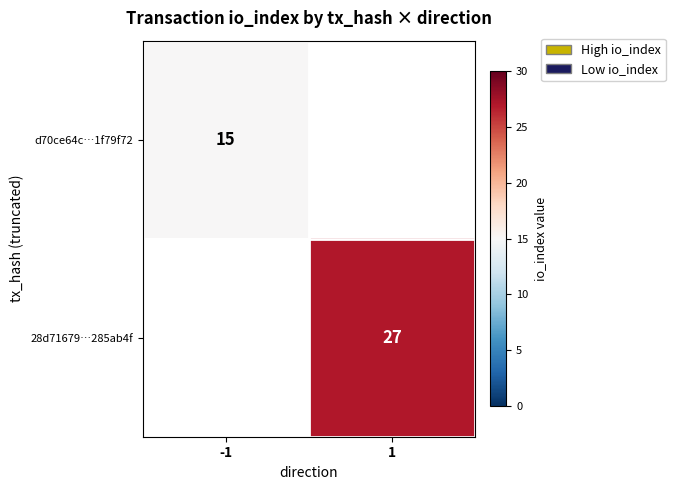

How many series are shown in this chart?

2